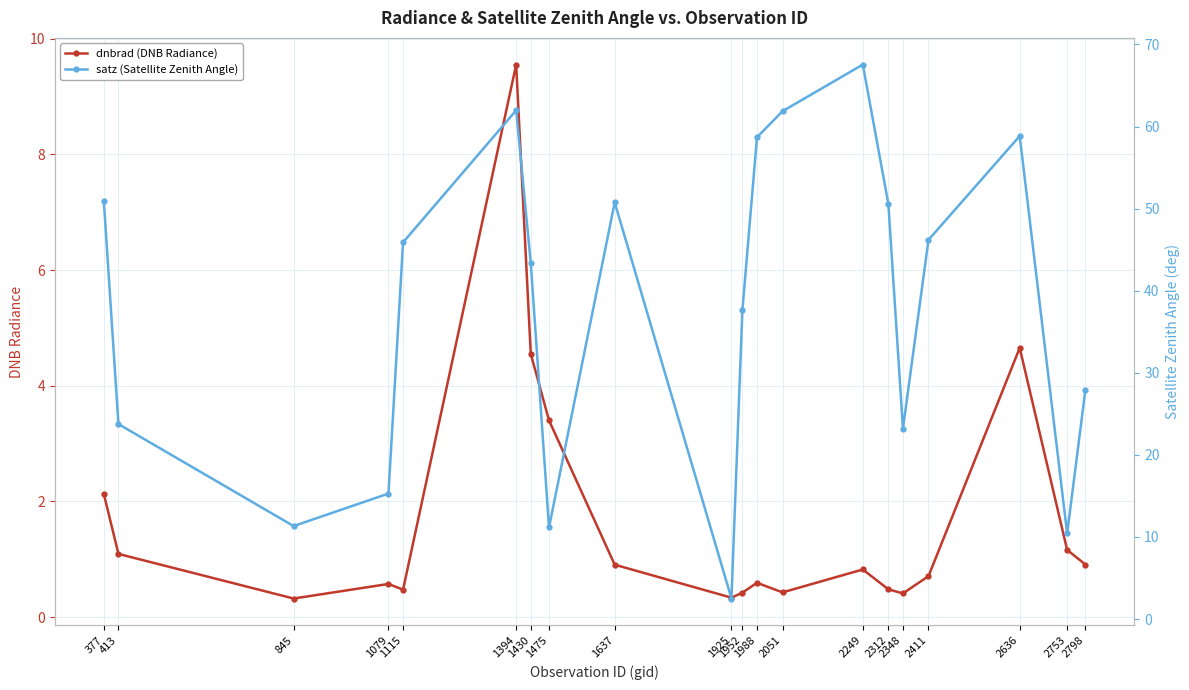

At which label does dnbrad (DNB Radiance) reach its peak?

1394